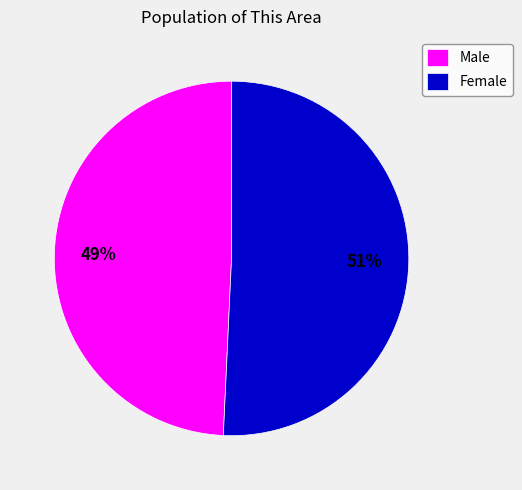

Count the number of slices in the pie.

2